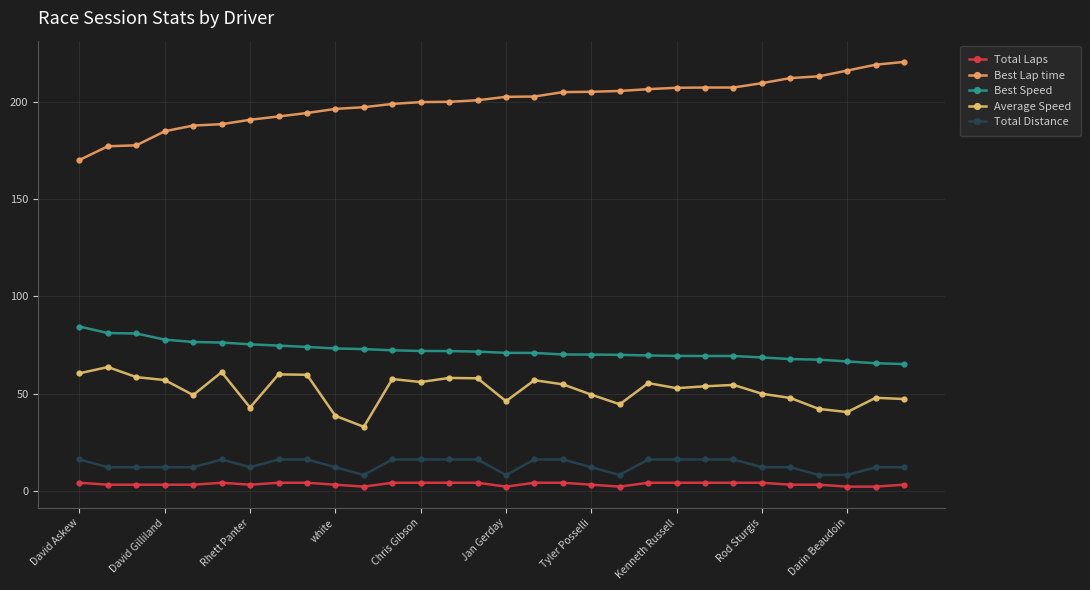

What is the greatest value displayed?

220.9